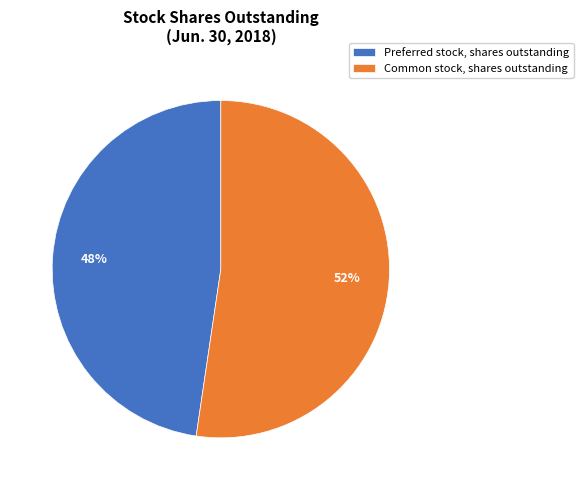

Rank the categories by value from lowest to highest.

Preferred stock, shares outstanding, Common stock, shares outstanding